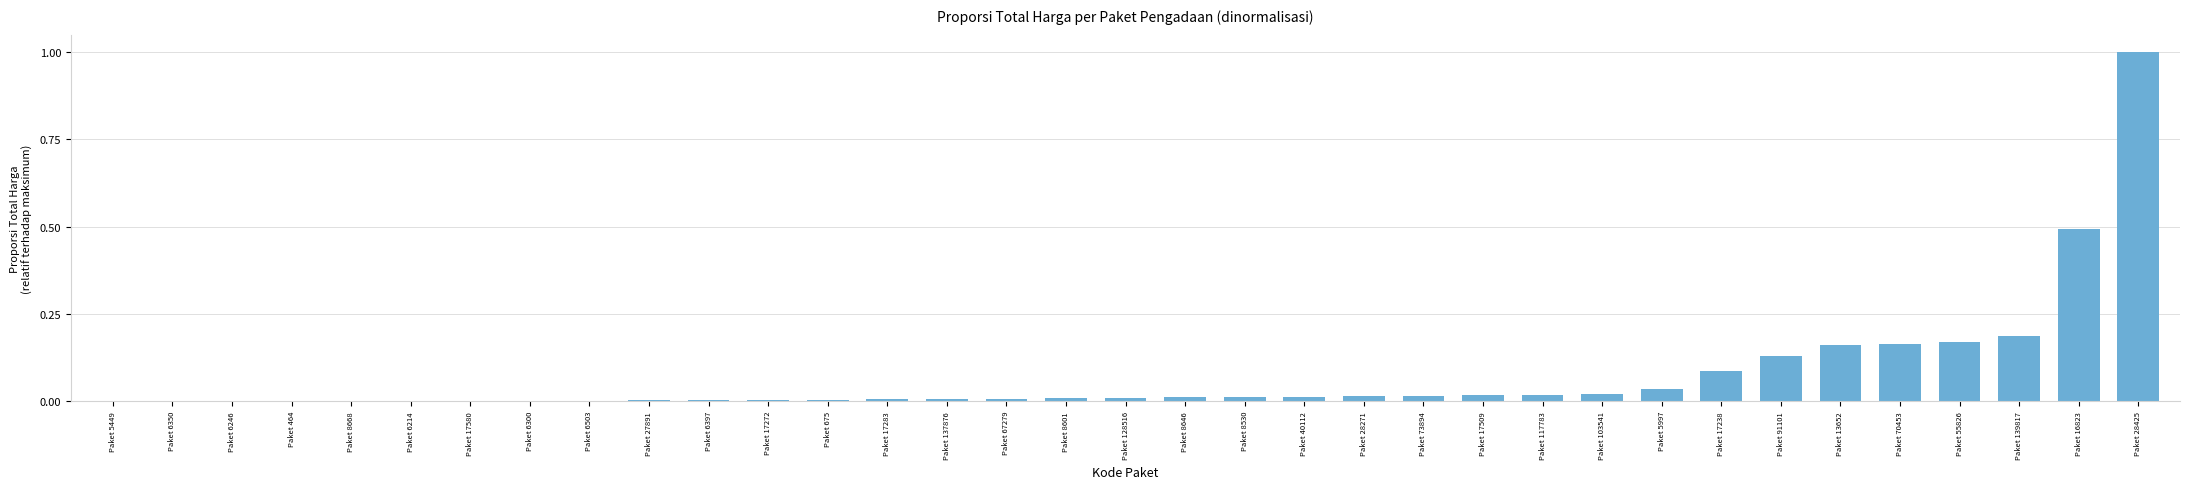

What is the sum of all values?

2.6